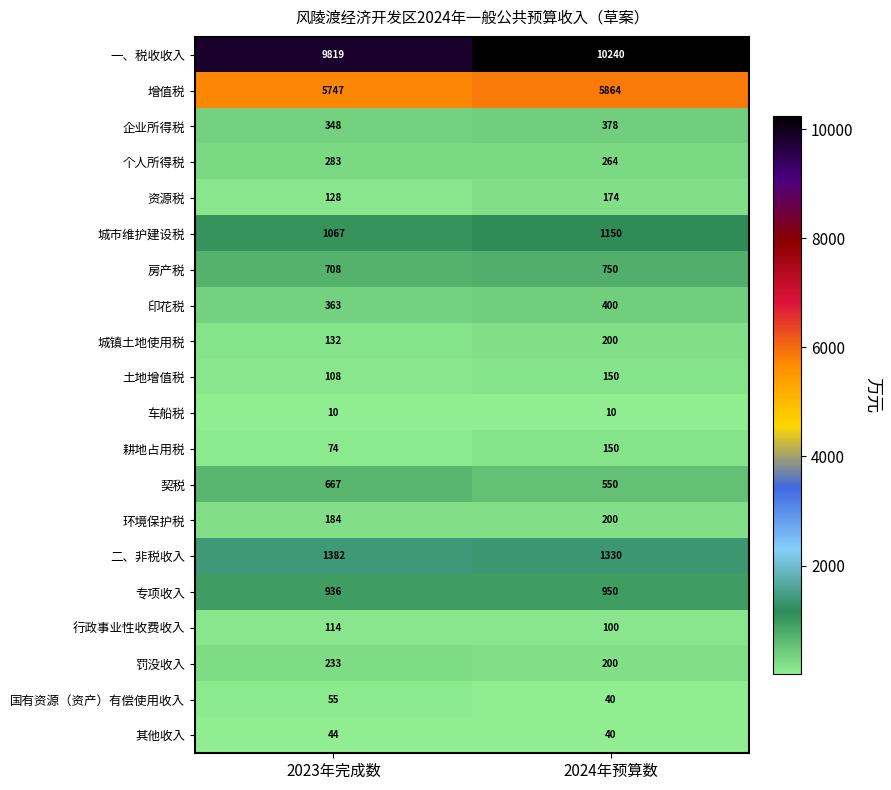

Where is 增值税 nearest to the value 5805?

2023年完成数